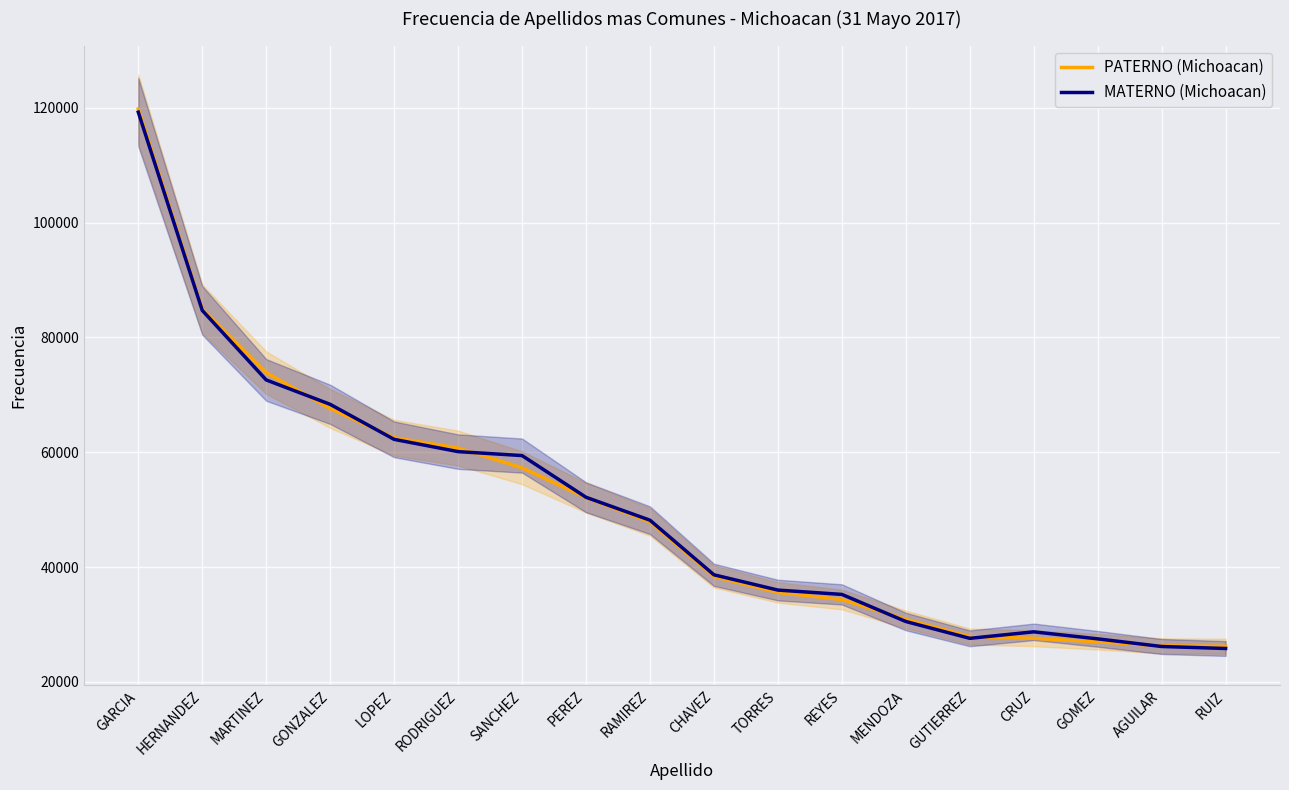

Where does the MATERNO (Michoacan) series first go above 48162?

GARCIA